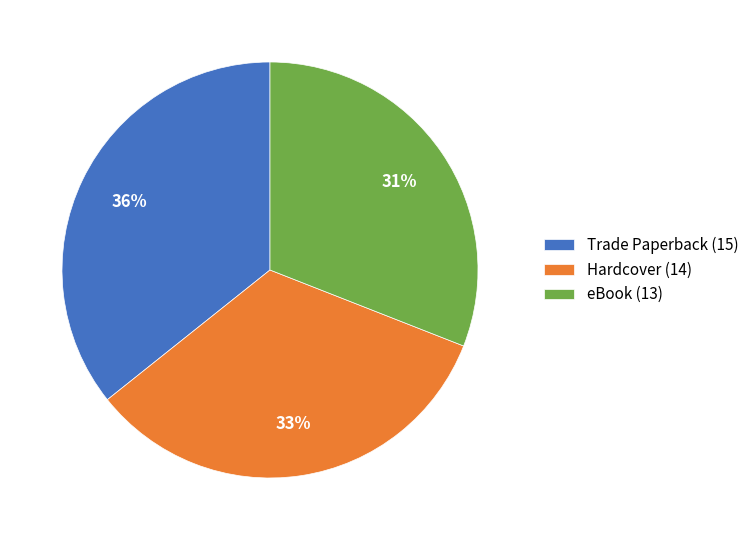

To the nearest percent, what is the difference between the largest and smallest slice percentages?

5%